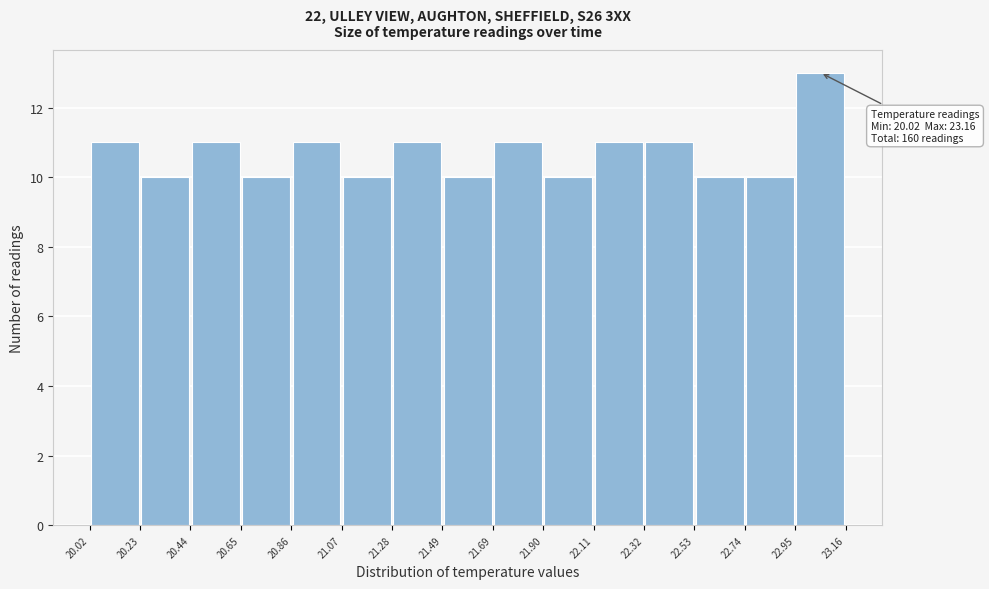

Over which range of the x-axis is the bar tallest?

22.95 to 23.16